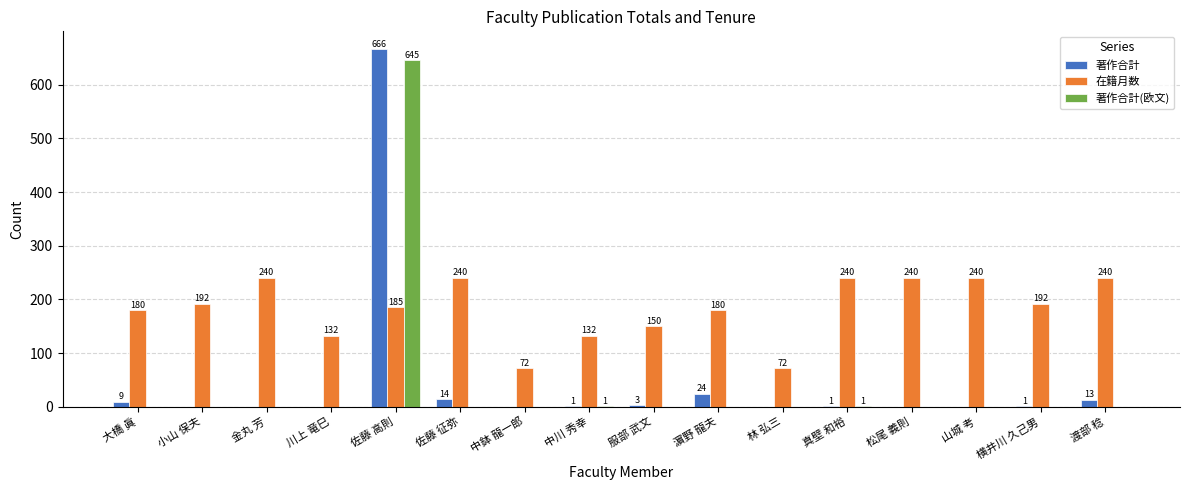

At which label is 在籍月数 closest to 156?

服部 武文